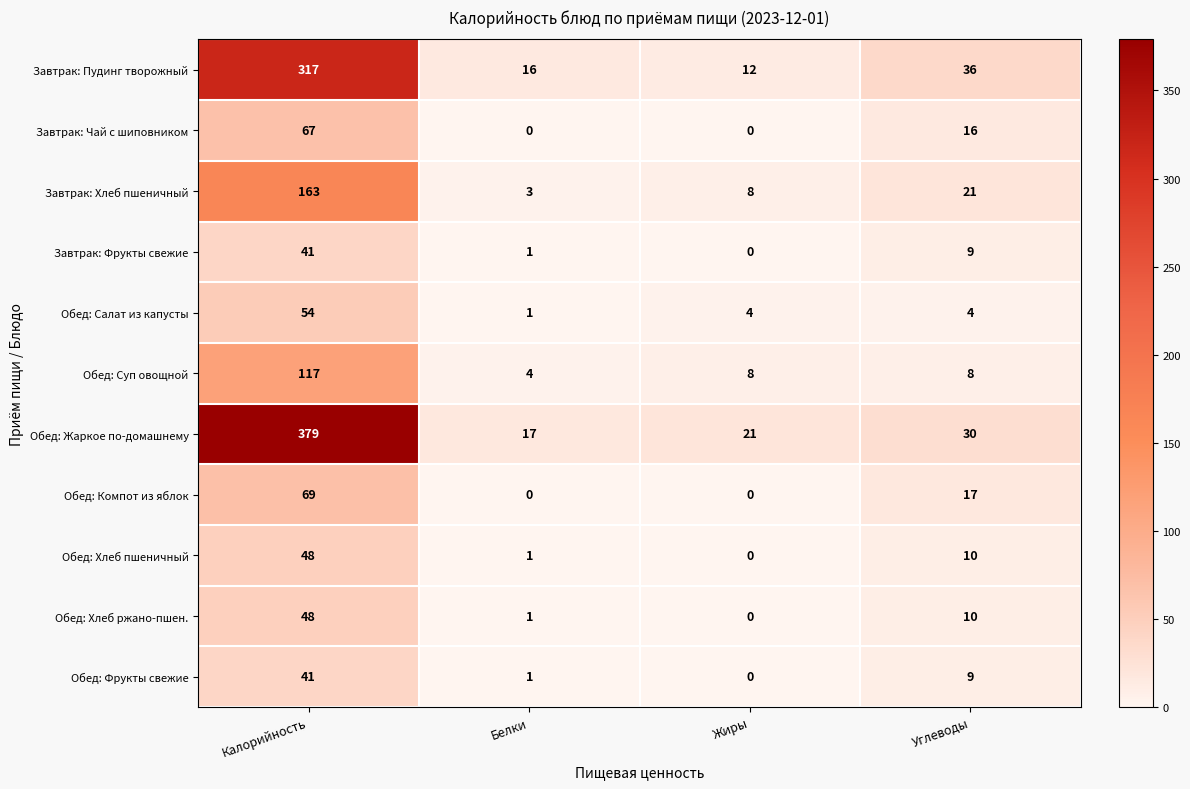

How many data points does each series have?

4